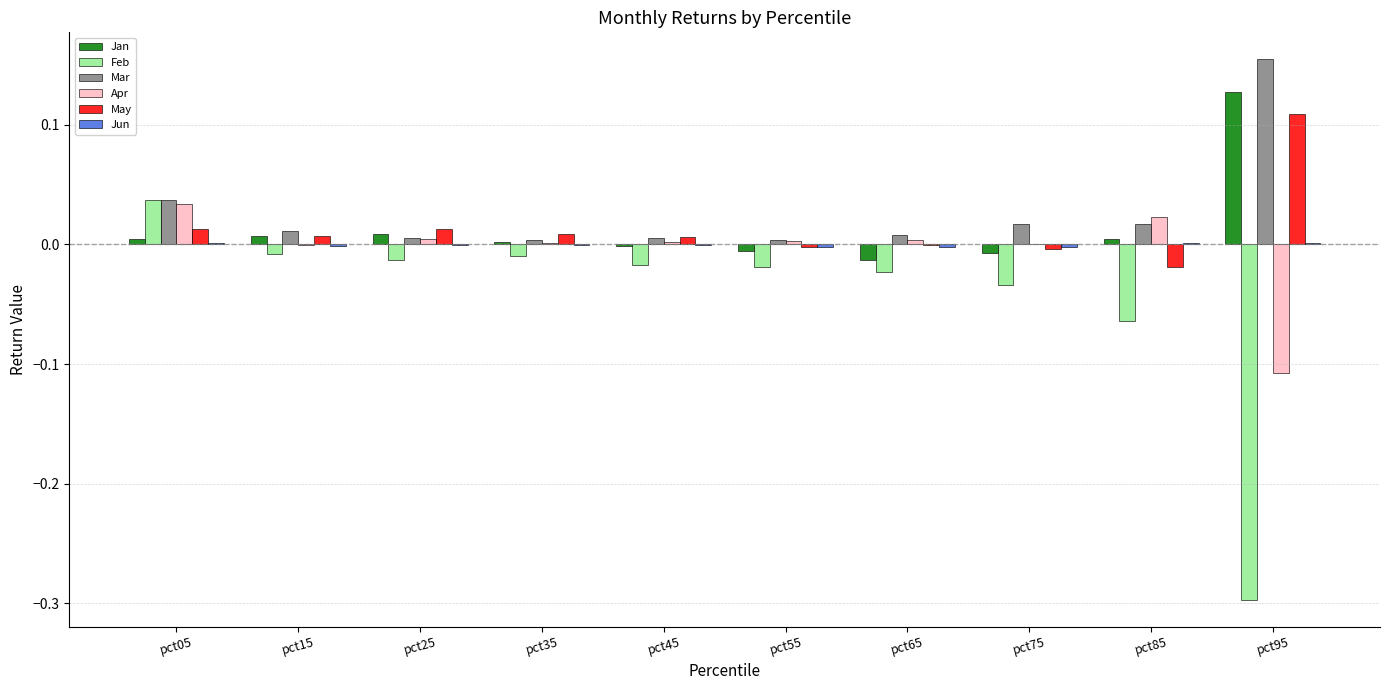

What is the sum of all Mar values?

0.3